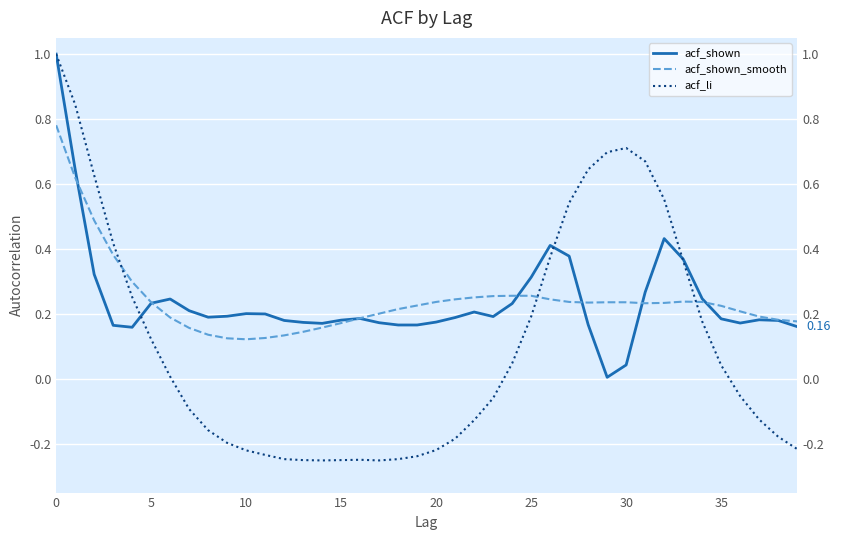

How many times do acf_li and acf_shown_smooth cross each other?

3